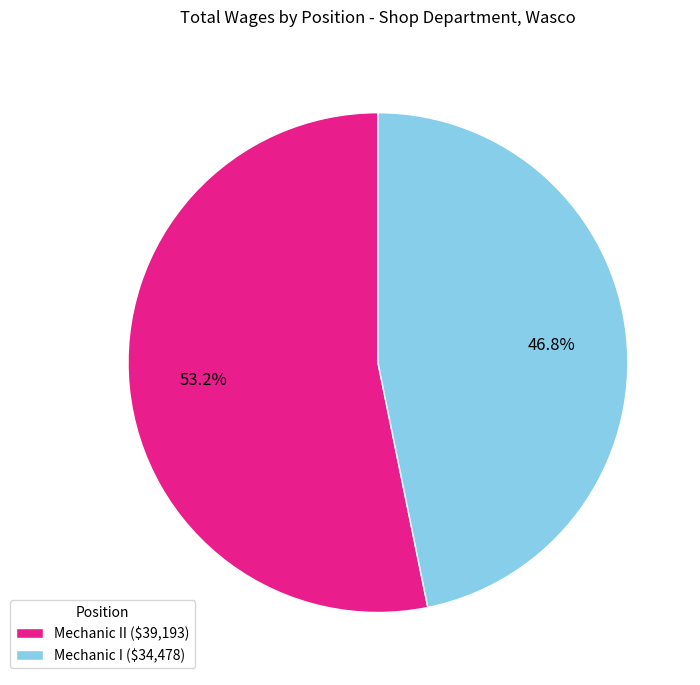

To the nearest percent, what is the average slice percentage?

50%